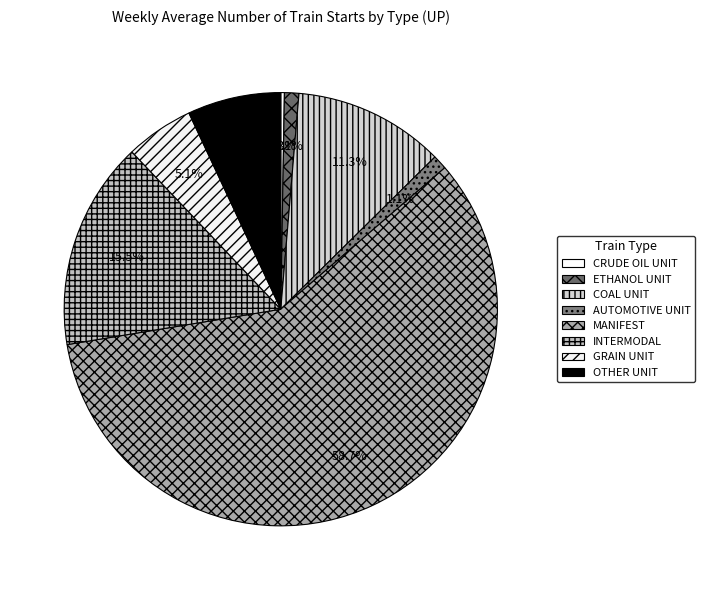

To the nearest percent, what is the difference between the GRAIN UNIT and COAL UNIT slice percentages?

6%